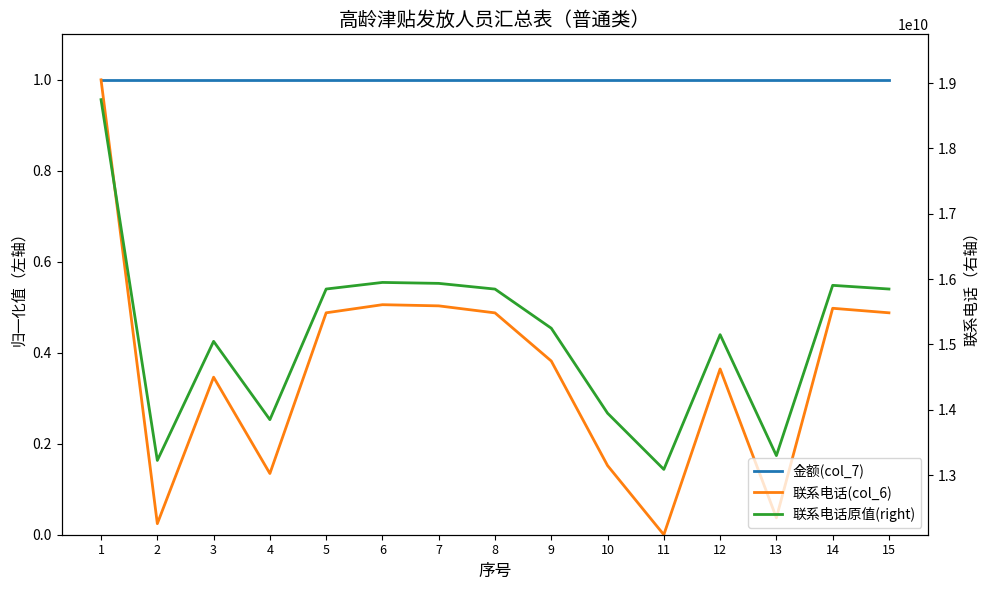

Does the chart have visible grid lines?

No